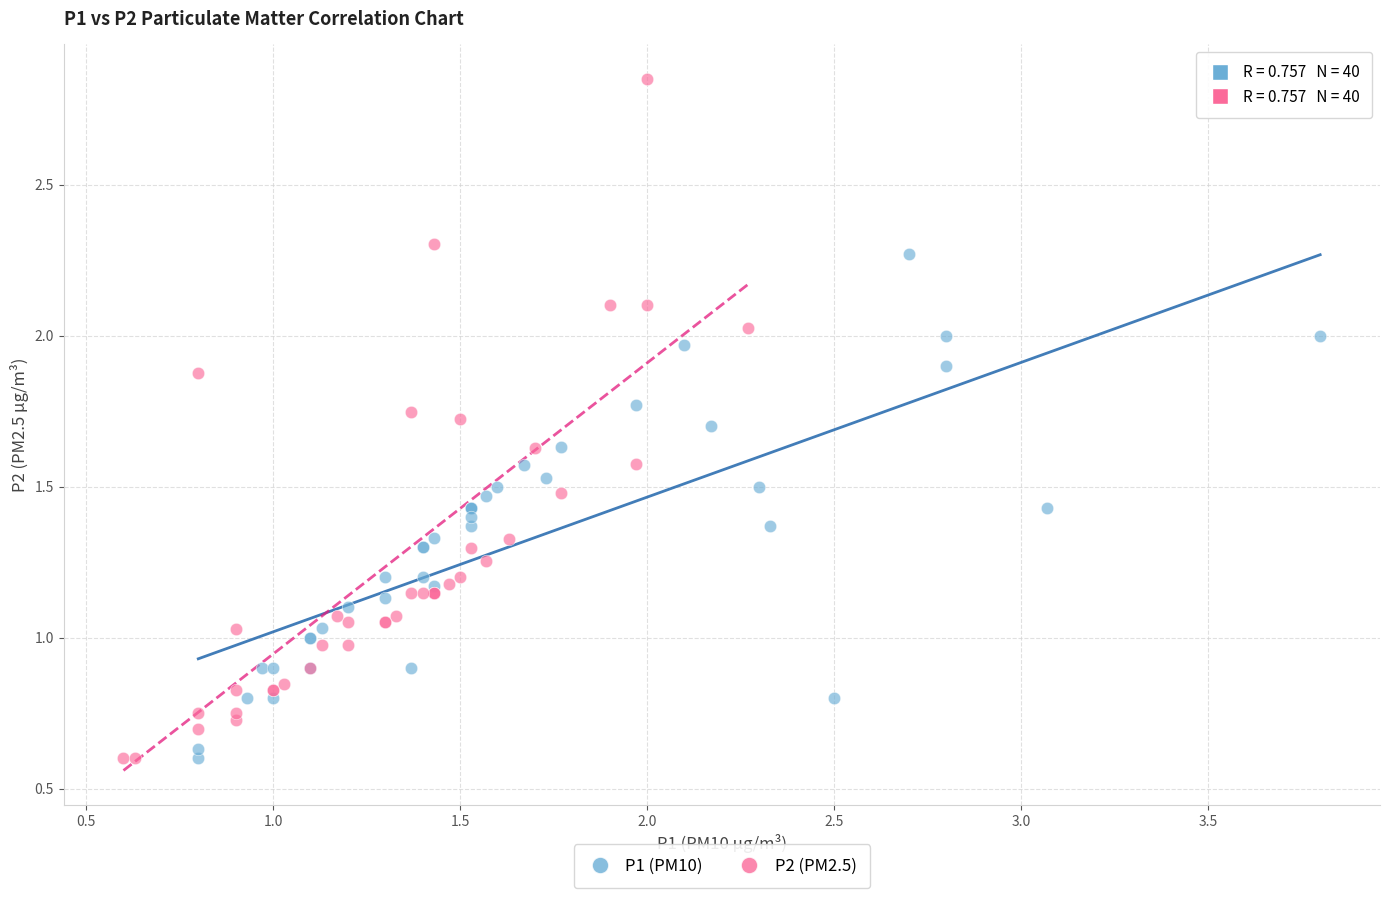

Which series reaches the maximum Y coordinate?

P2 (PM2.5)